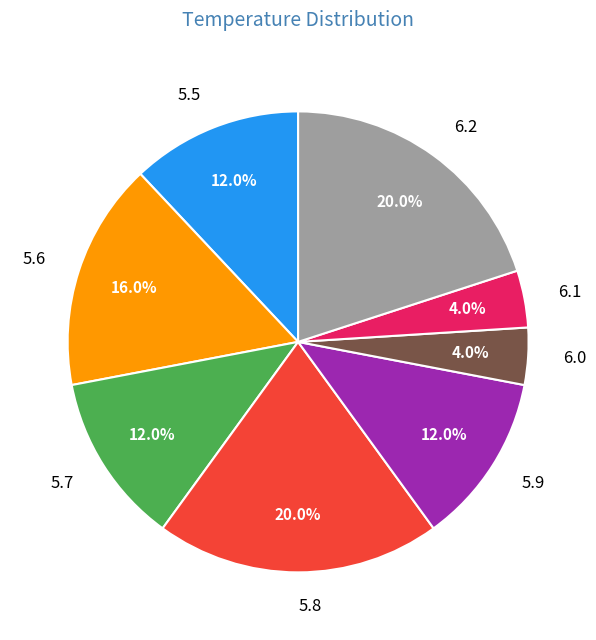

Which has a higher value, 5.6 or 5.7?

5.6